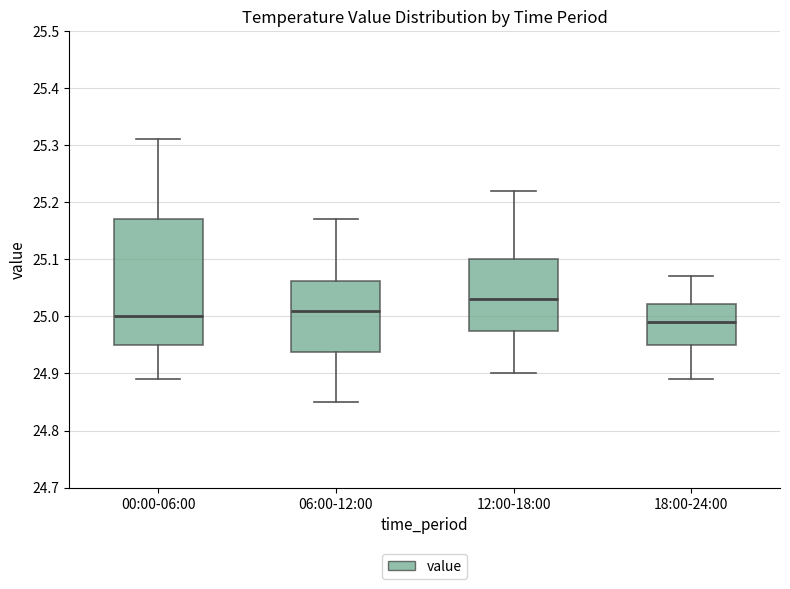

Reading left to right, transcribe this box plot: for each box, give where its median line is, the range the box spans, and where its two whiskers end, as read against the y-axis. The values are not printed on the chart, so give them approximately, as read against the axis.

00:00-06:00: median 25.00, box 24.95 to 25.17, whiskers 24.89 to 25.31
06:00-12:00: median 25.01, box 24.94 to 25.06, whiskers 24.85 to 25.17
12:00-18:00: median 25.03, box 24.98 to 25.10, whiskers 24.90 to 25.22
18:00-24:00: median 24.99, box 24.95 to 25.02, whiskers 24.89 to 25.07